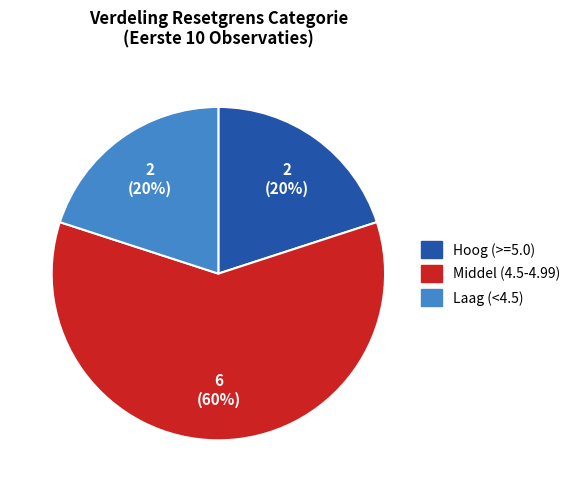

What percentage is the Laag (<4.5) slice, to the nearest percent?

20%